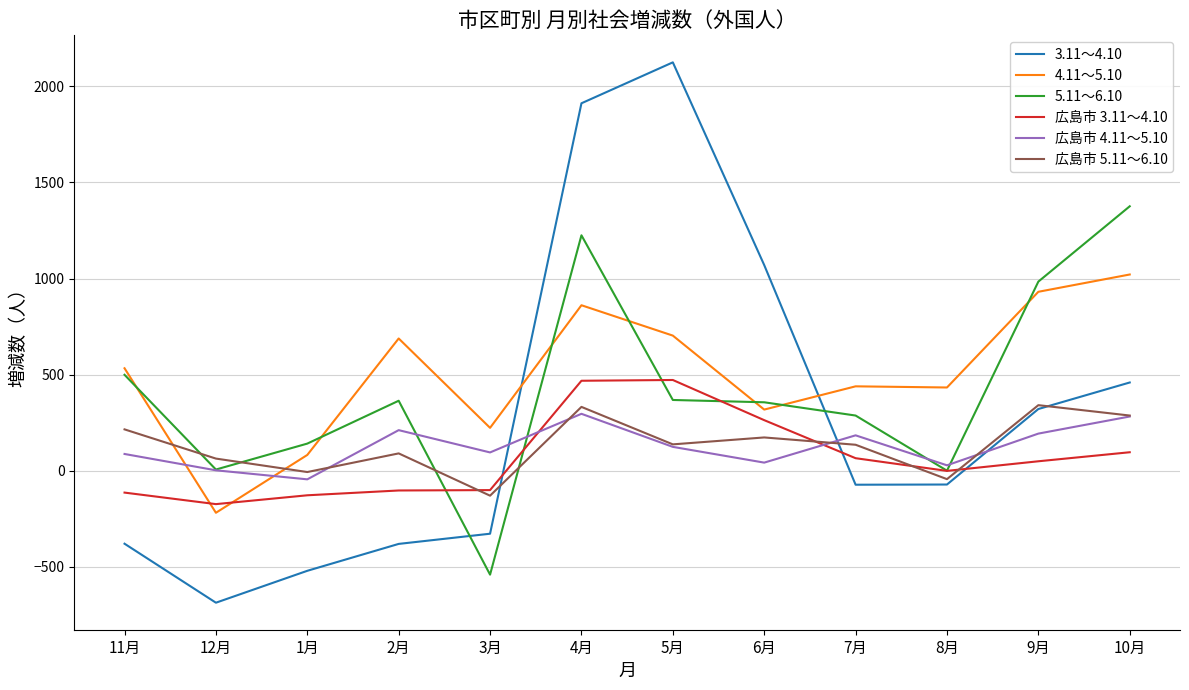

What is the total value across all series at 3月?

-782